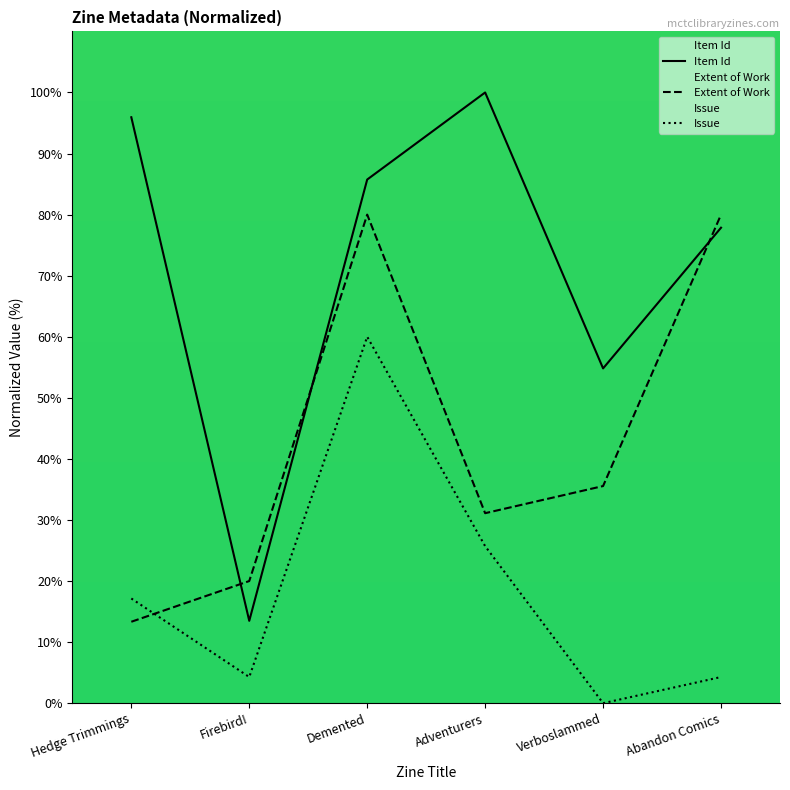

Reading left to right, extract all data points from this chart.

Item Id: Hedge Trimmings=95.9	Firebird!=13.5	Demented=85.7	Adventurers=100.0	Verboslammed=54.8	Abandon Comics=77.9
Extent of Work: Hedge Trimmings=13.3	Firebird!=20.0	Demented=80.0	Adventurers=31.1	Verboslammed=35.6	Abandon Comics=80.0
Issue: Hedge Trimmings=17.1	Firebird!=4.3	Demented=60.0	Adventurers=25.7	Verboslammed=0.0	Abandon Comics=4.3